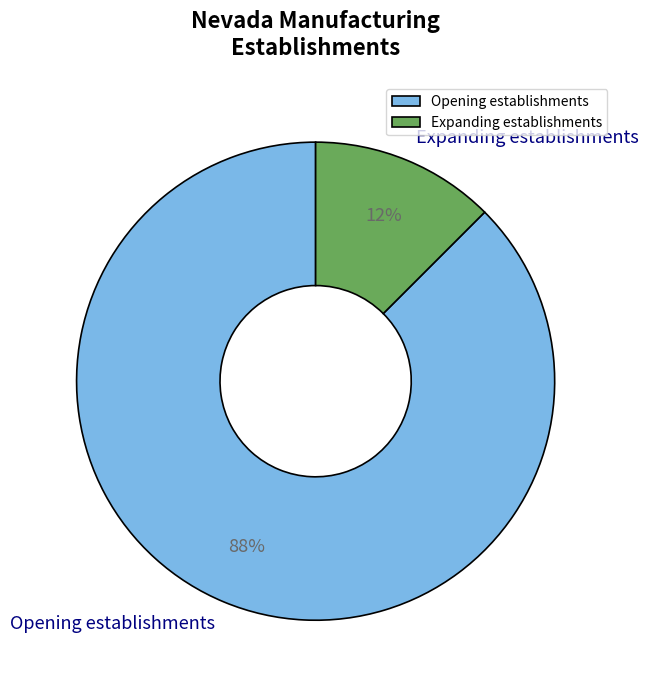

Rank the categories by value from lowest to highest.

Expanding establishments, Opening establishments